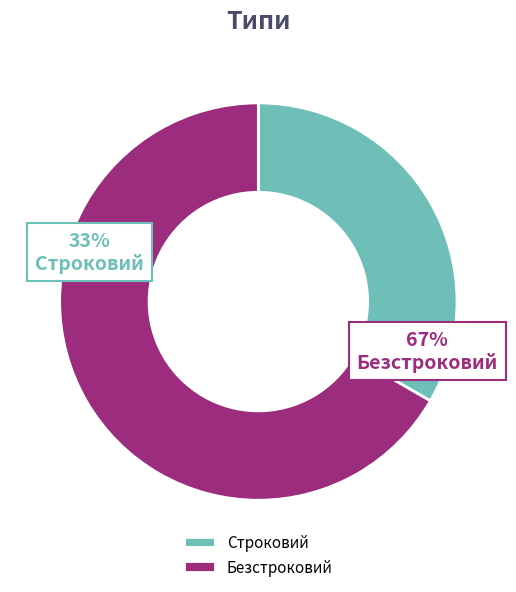

Is there any slice that represents more than half of the pie?

Yes